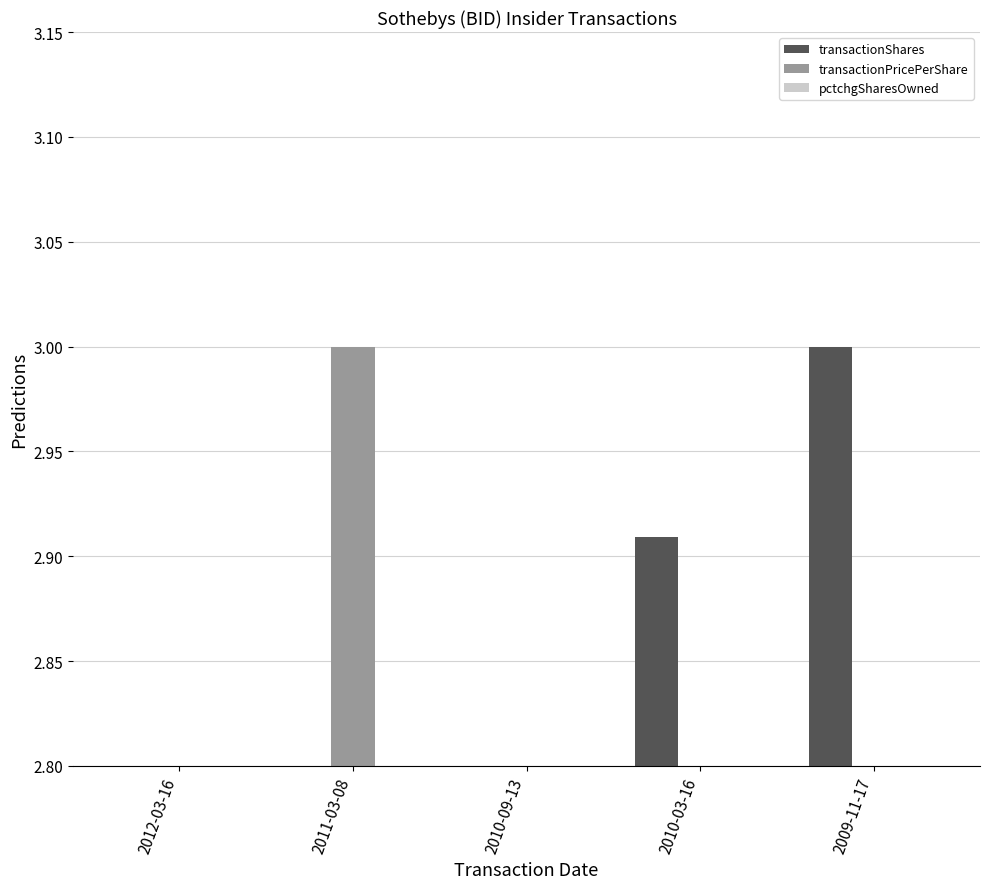

At which category is the sum across all series the highest?

2011-03-08